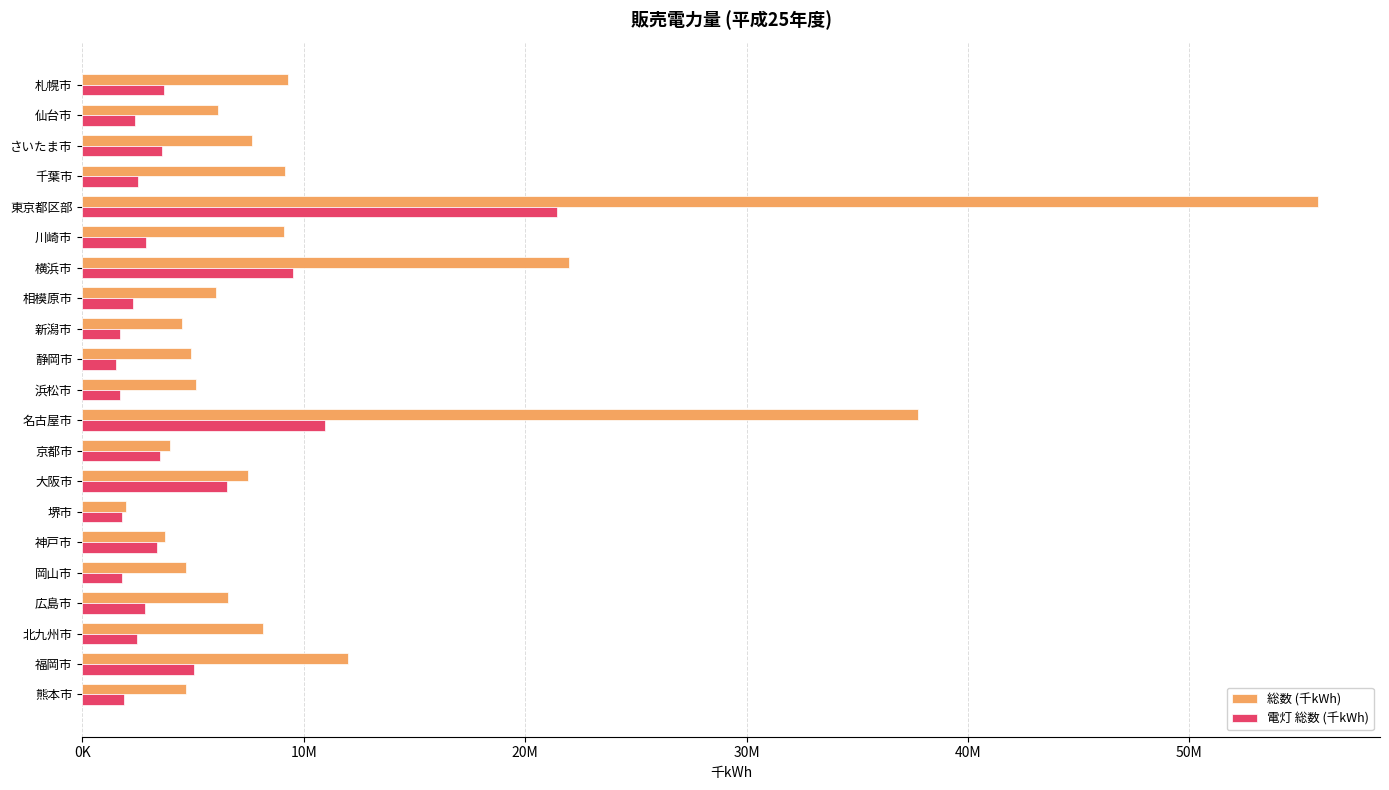

What is the maximum value for 電灯 総数 (千kWh)?

21458933